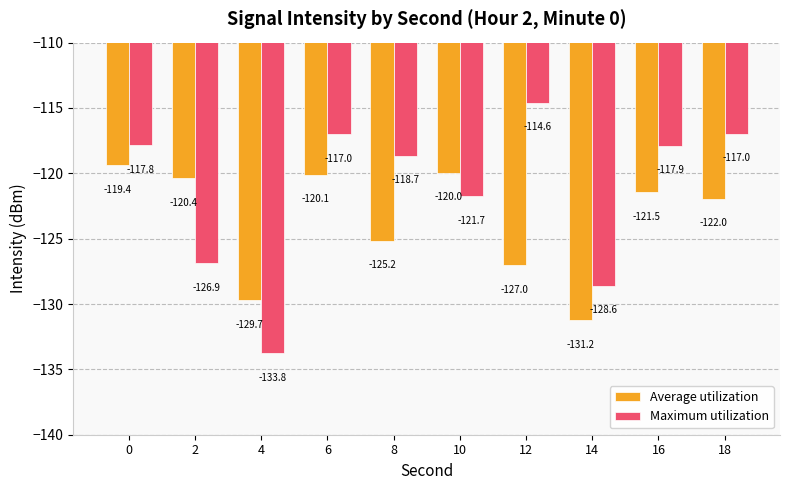

What is the value of the Average utilization bar at the 3rd from the left?

-129.7